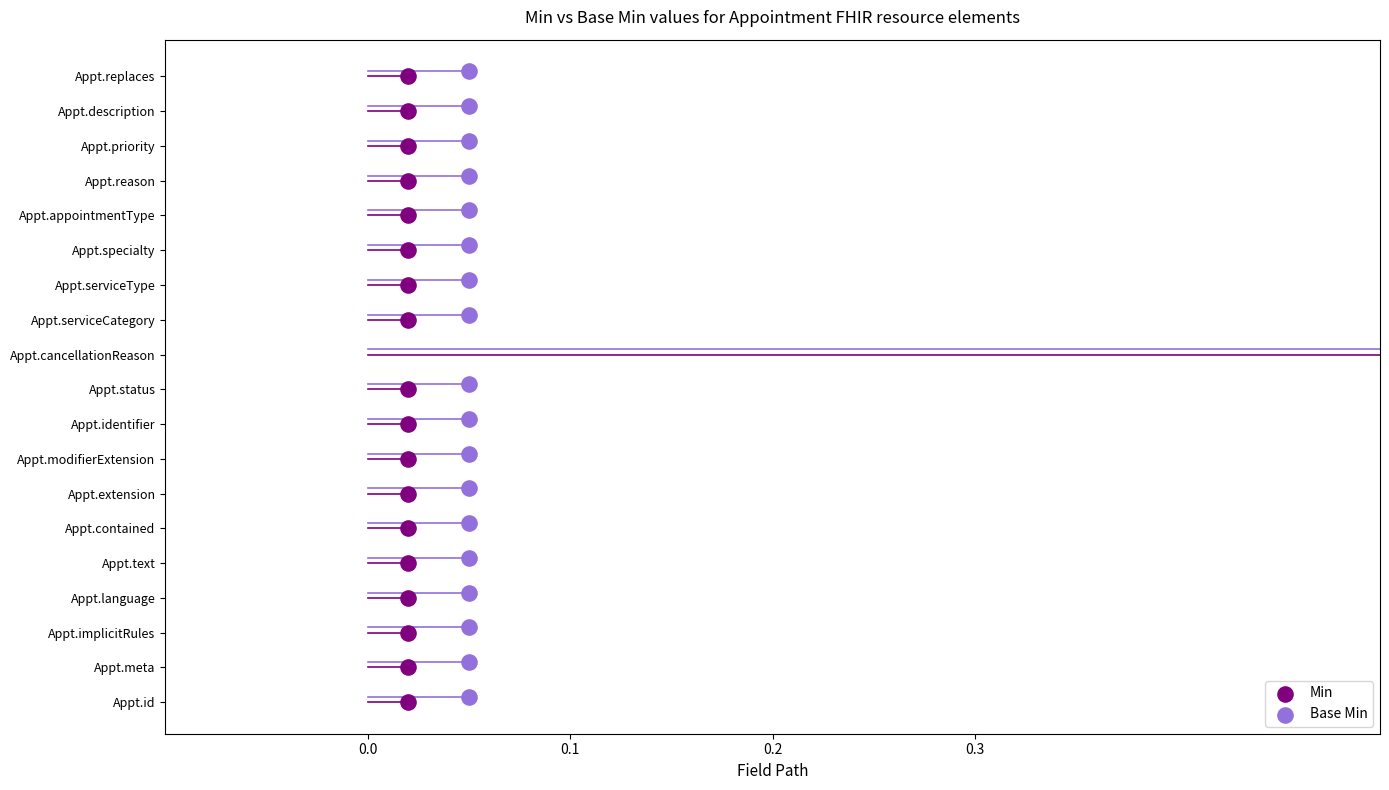

Which series reaches the minimum Y coordinate?

Min